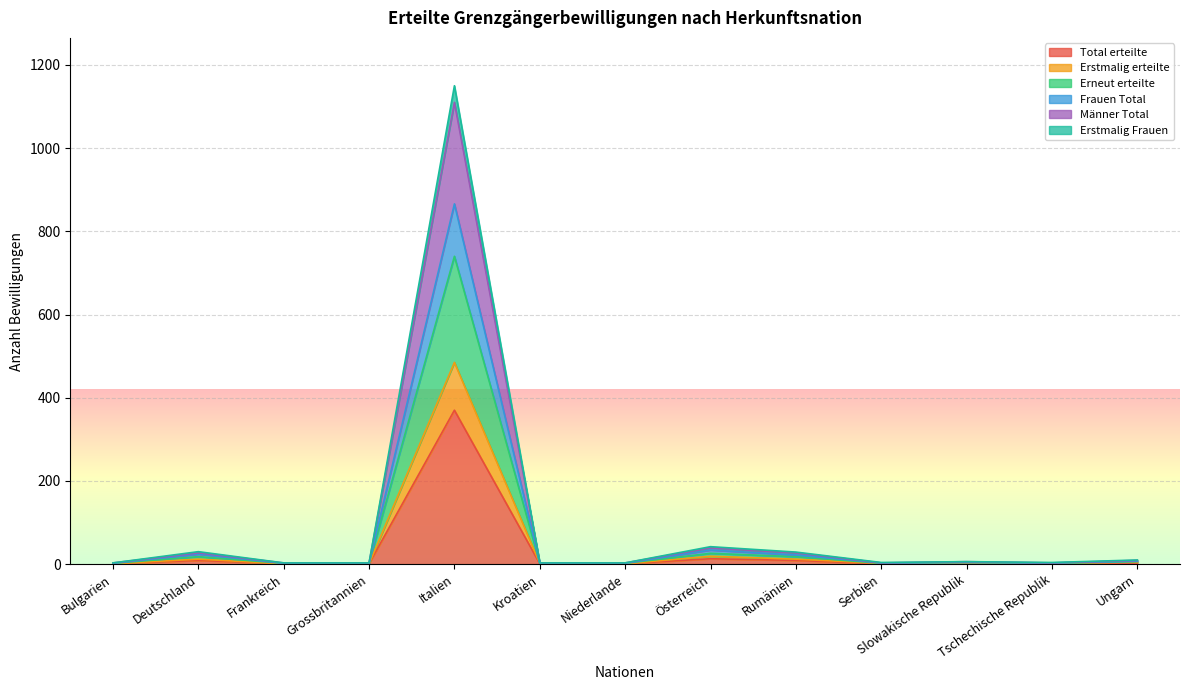

The value of Total erteilte at Tschechische Republik is 1. True or false?

True